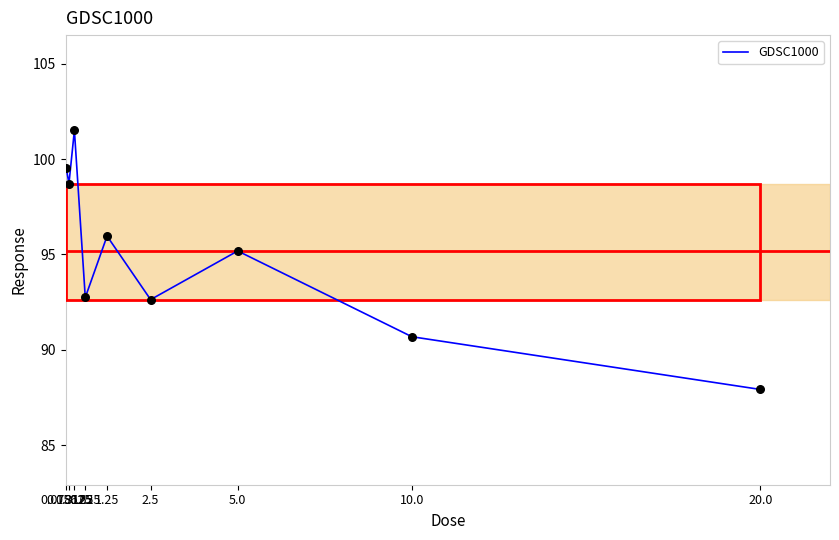

What is the change in value from 5.0 to 10.0?

-4.5